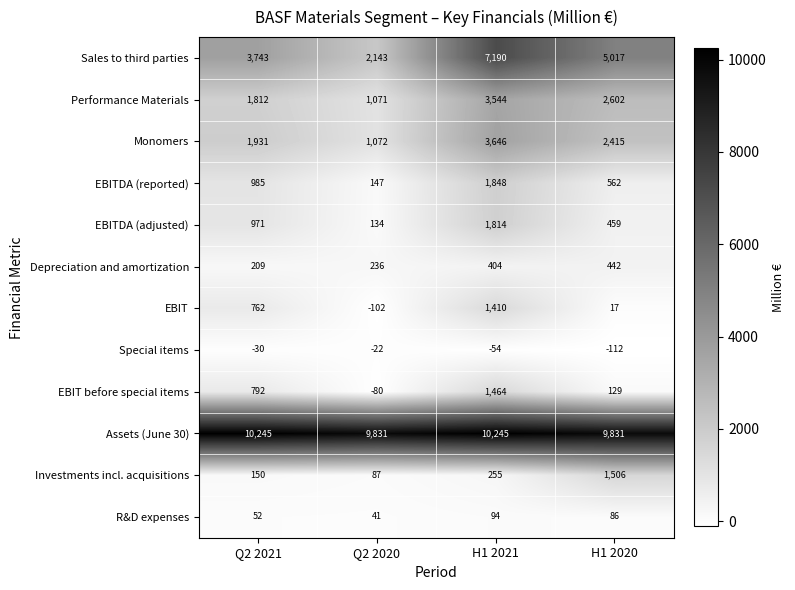

Which series changed the most between Q2 2021 and H1 2020?

Investments incl. acquisitions